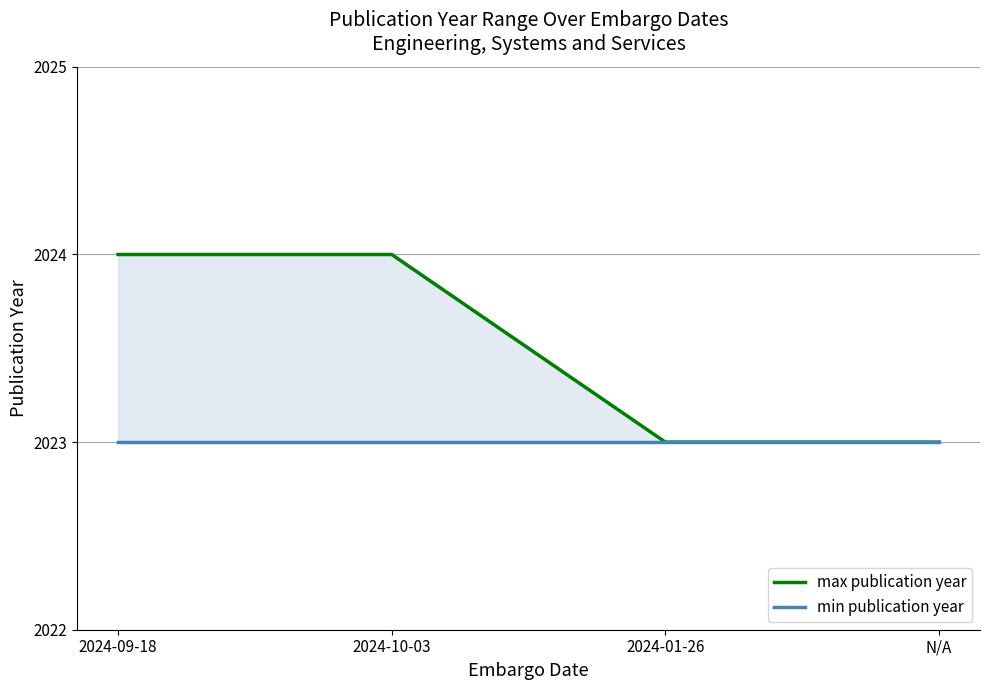

What position from the left is N/A?

4